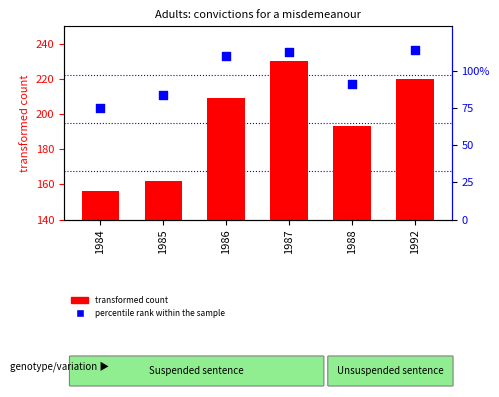

Which series reaches the maximum Y coordinate?

transformed count